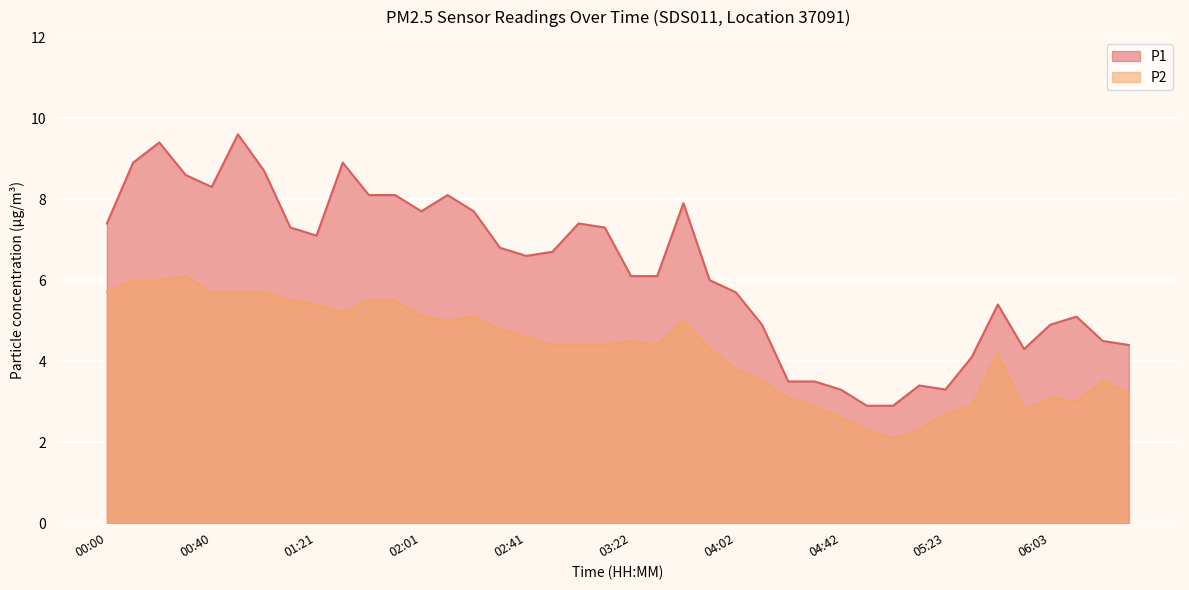

How many categories are shown in the chart?

40